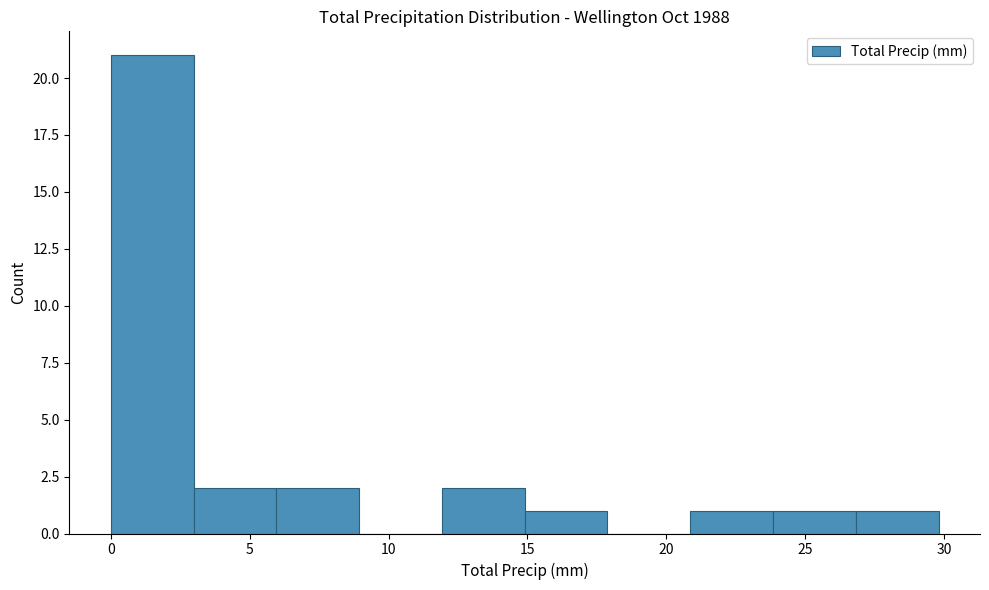

Reading left to right, transcribe this chart: for each bar, give the range it covers on the x-axis and its height. Neither the bar edges nor the heights are printed on the chart, so give them approximately, as read against the axes.

0 to 3: 21
3 to 6: 2
6 to 9: 2
9 to 12: 0
12 to 15: 2
15 to 18: 1
18 to 21: 0
21 to 24: 1
24 to 27: 1
27 to 30: 1